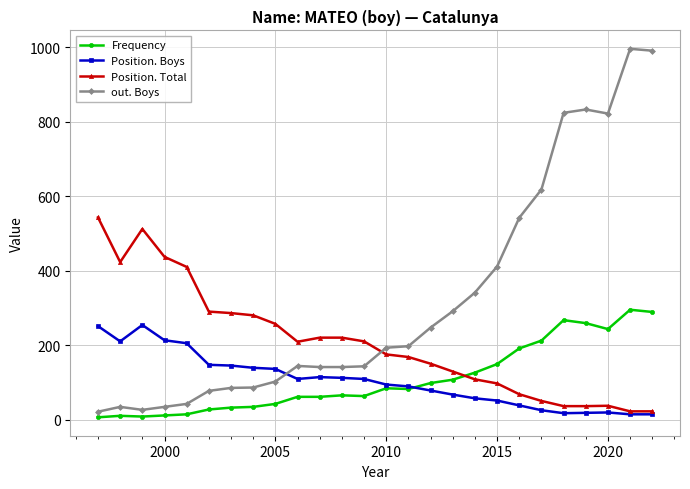

What is the greatest value displayed?

996